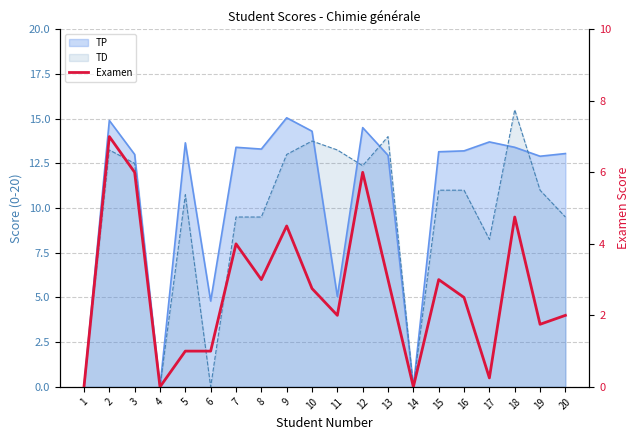

What is the change in value from 7 to 11?

-2.0